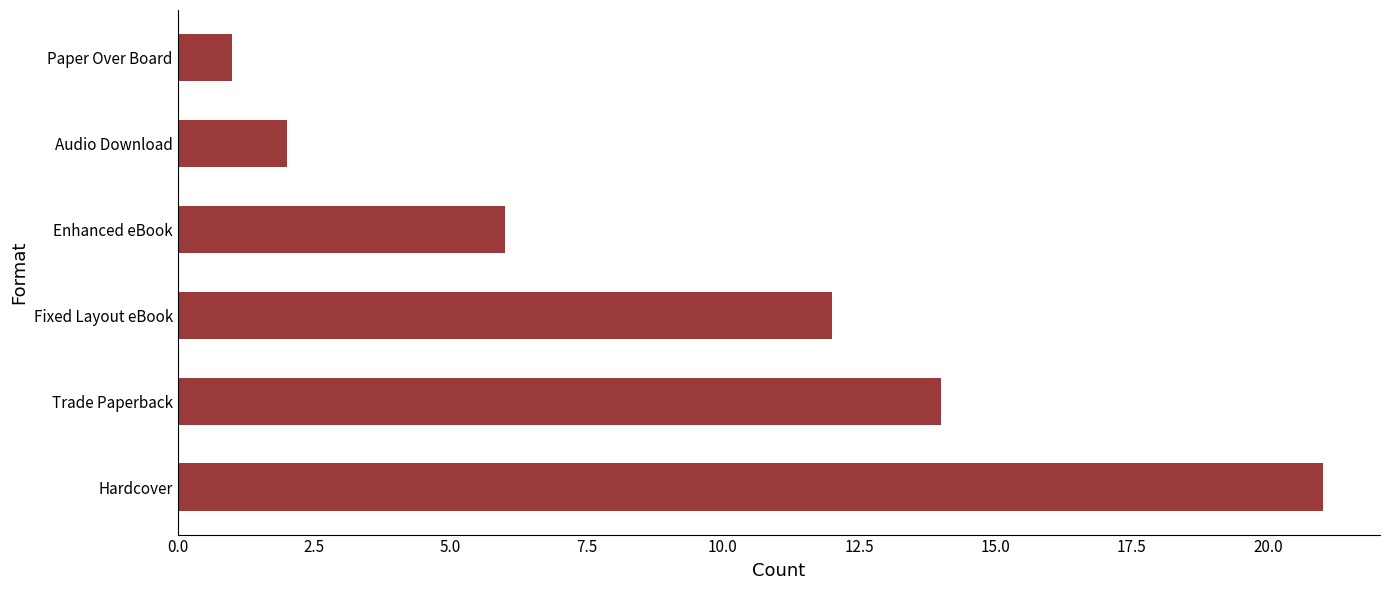

Is it true that the value at Enhanced eBook is 6?

True